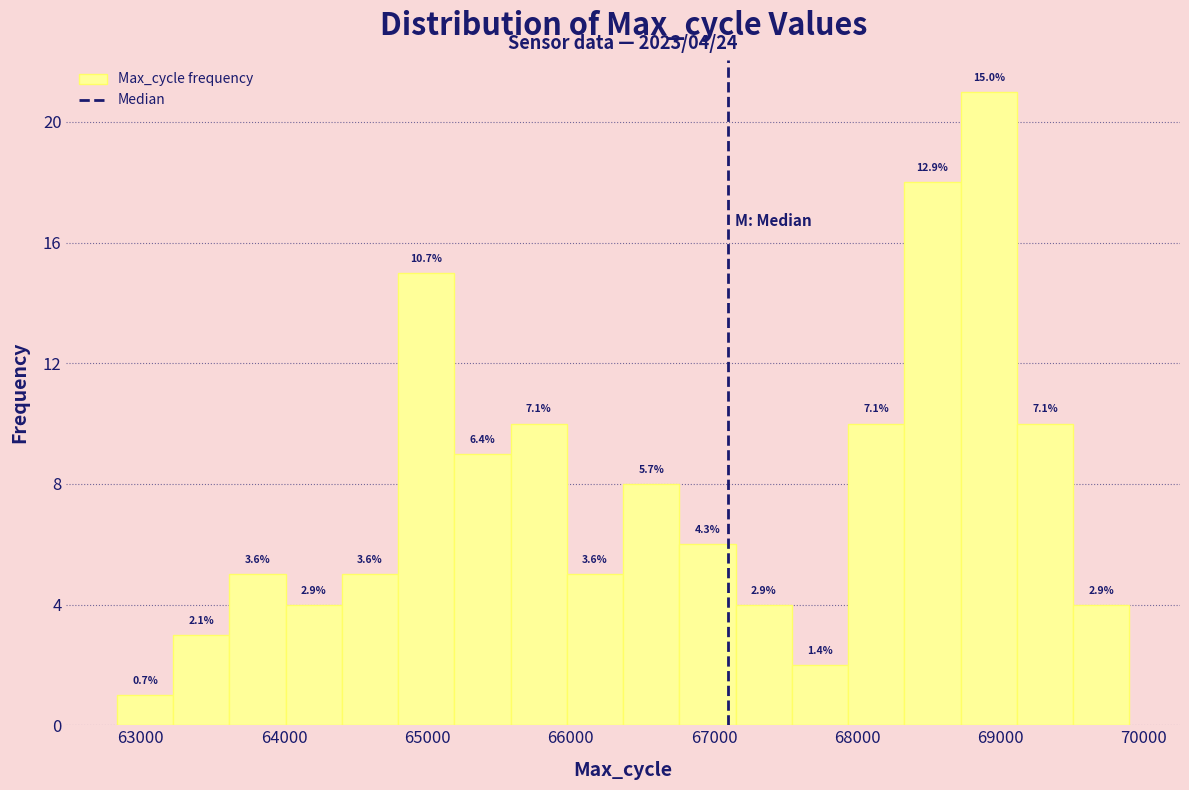

Read against the x-axis, roughly where is the centre of the tallest bar?

68900